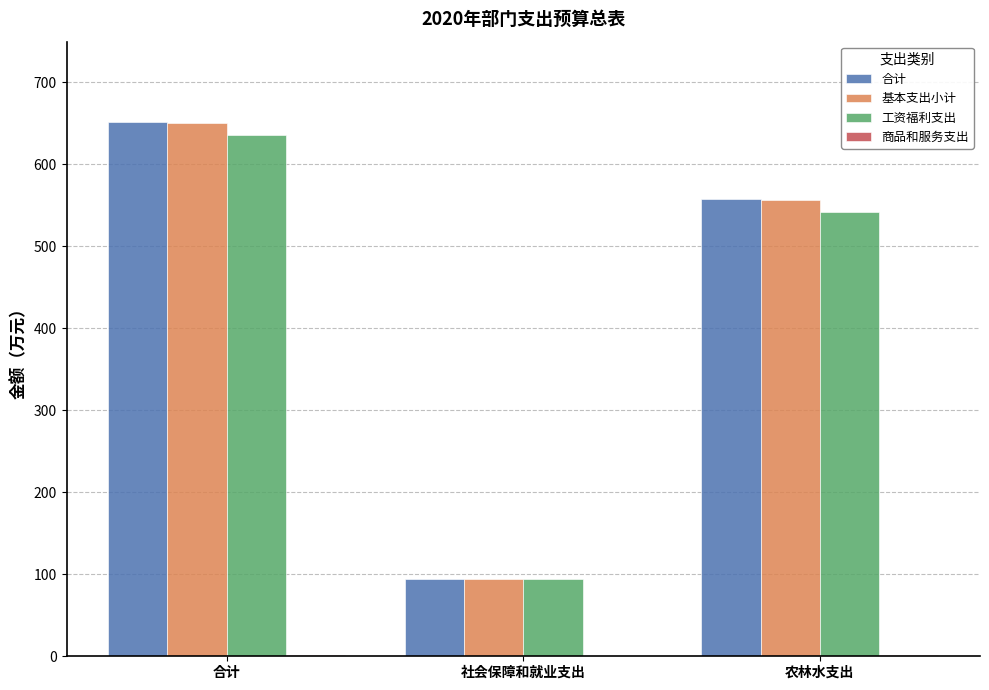

What is the sum of the 工资福利支出 values at 农林水支出 and 合计?

1177.0